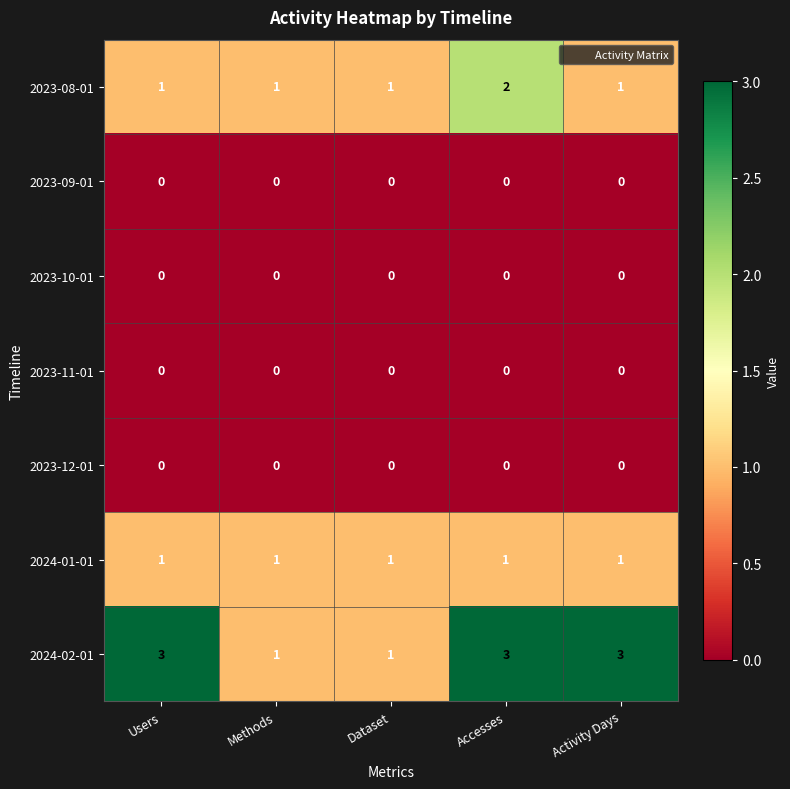

How many distinct data groups are displayed?

7